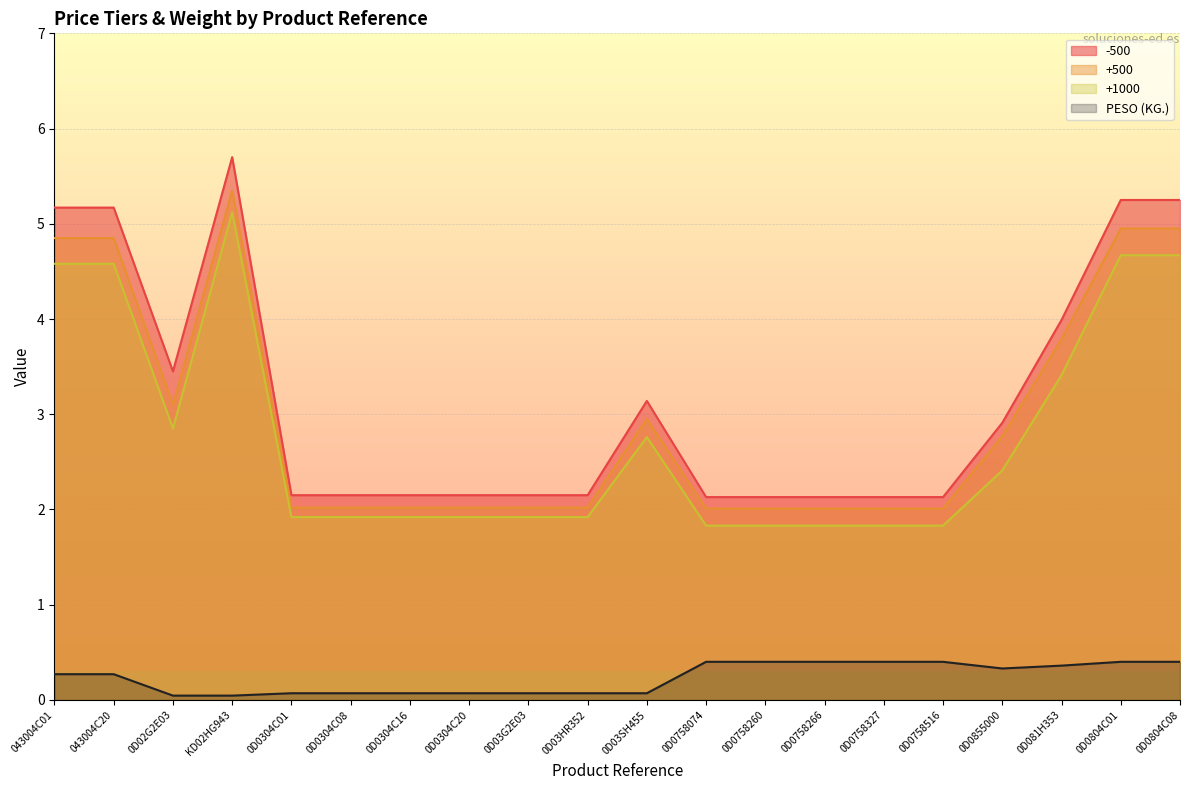

Reading right to left, extract all data points from this chart.

-500: 0D0804C08=5.2	0D0804C01=5.2	0D081H353=4.0	0D0855000=2.9	0D0758516=2.1	0D0758327=2.1	0D0758266=2.1	0D0758260=2.1	0D0758074=2.1	0D03SH455=3.1	0D03HR352=2.1	0D03G2E03=2.1	0D0304C20=2.1	0D0304C16=2.1	0D0304C08=2.1	0D0304C01=2.1	KD02HG943=5.7	0D02G2E03=3.5	043004C20=5.2	043004C01=5.2
+500: 0D0804C08=5.0	0D0804C01=5.0	0D081H353=3.8	0D0855000=2.8	0D0758516=2.0	0D0758327=2.0	0D0758266=2.0	0D0758260=2.0	0D0758074=2.0	0D03SH455=3.0	0D03HR352=2.0	0D03G2E03=2.0	0D0304C20=2.0	0D0304C16=2.0	0D0304C08=2.0	0D0304C01=2.0	KD02HG943=5.3	0D02G2E03=3.1	043004C20=4.8	043004C01=4.8
+1000: 0D0804C08=4.7	0D0804C01=4.7	0D081H353=3.4	0D0855000=2.4	0D0758516=1.8	0D0758327=1.8	0D0758266=1.8	0D0758260=1.8	0D0758074=1.8	0D03SH455=2.8	0D03HR352=1.9	0D03G2E03=1.9	0D0304C20=1.9	0D0304C16=1.9	0D0304C08=1.9	0D0304C01=1.9	KD02HG943=5.1	0D02G2E03=2.9	043004C20=4.6	043004C01=4.6
PESO (KG.): 0D0804C08=0.4	0D0804C01=0.4	0D081H353=0.4	0D0855000=0.3	0D0758516=0.4	0D0758327=0.4	0D0758266=0.4	0D0758260=0.4	0D0758074=0.4	0D03SH455=0.1	0D03HR352=0.1	0D03G2E03=0.1	0D0304C20=0.1	0D0304C16=0.1	0D0304C08=0.1	0D0304C01=0.1	KD02HG943=0.0	0D02G2E03=0.0	043004C20=0.3	043004C01=0.3